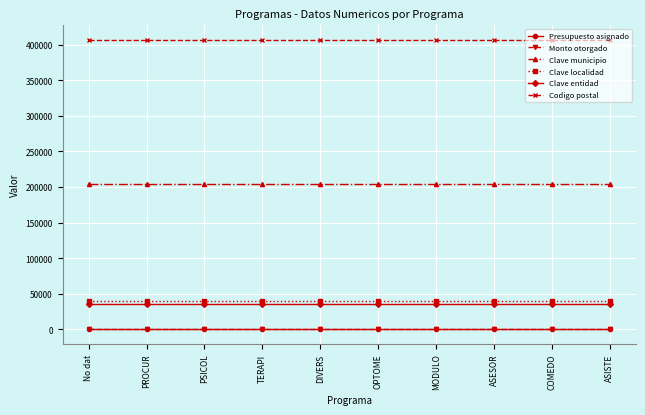

What is the spread (max minus min) of values at PSICOL?

406600